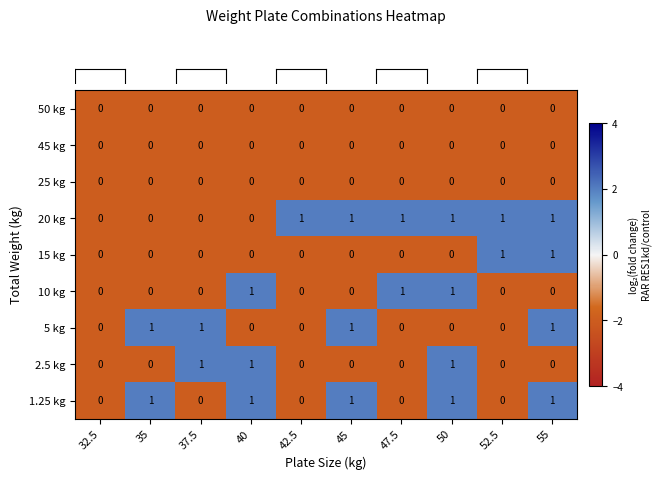

What is the sum of all 10 kg values?

3